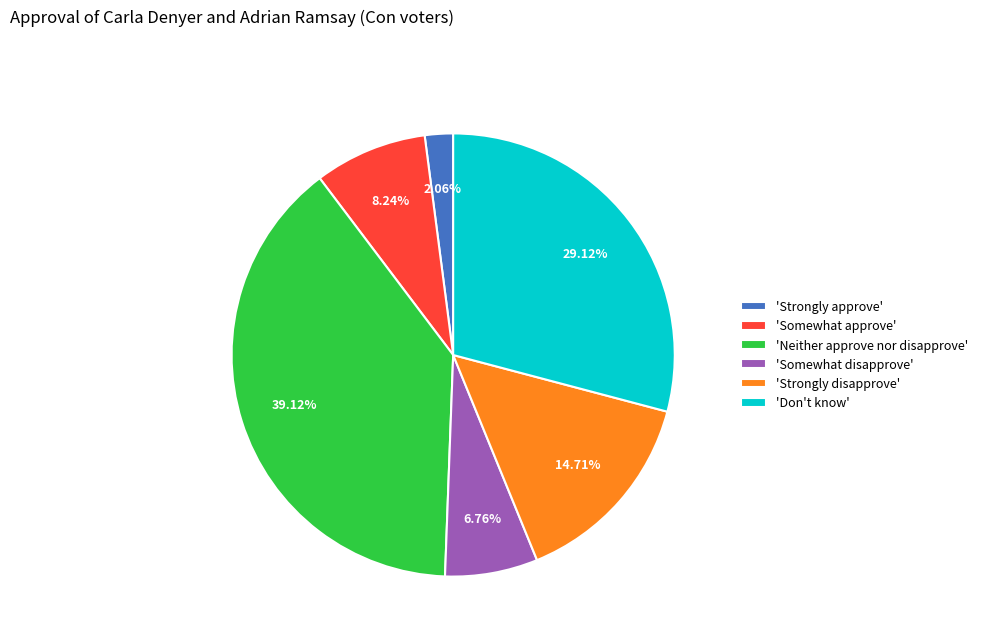

Combined, do 'Don't know' and 'Somewhat disapprove' account for over 50%?

No